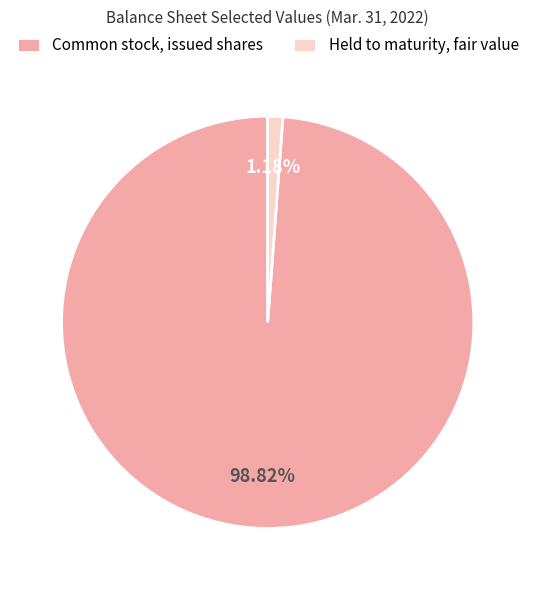

Do Common stock, issued shares and Held to maturity, fair value together represent more than half of the pie?

Yes